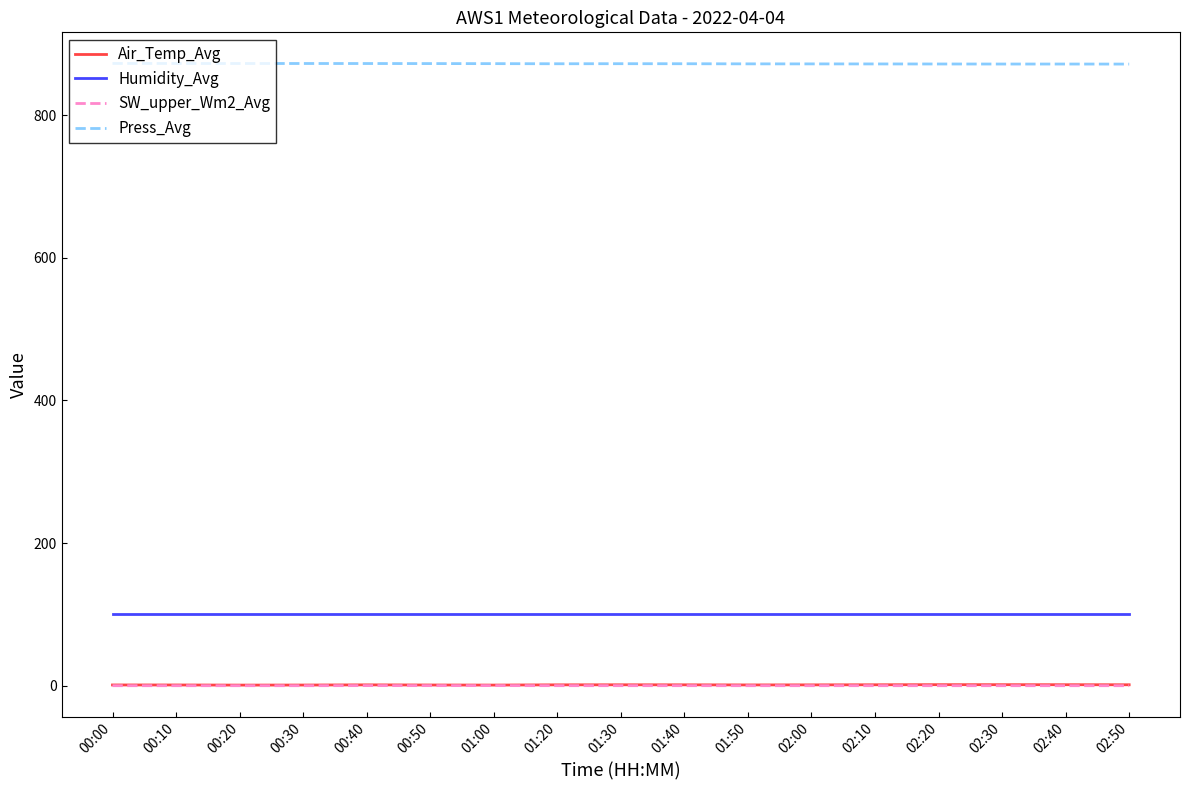

Is the value of SW_upper_Wm2_Avg at 01:20 greater than the value of Humidity_Avg at 01:40?

No